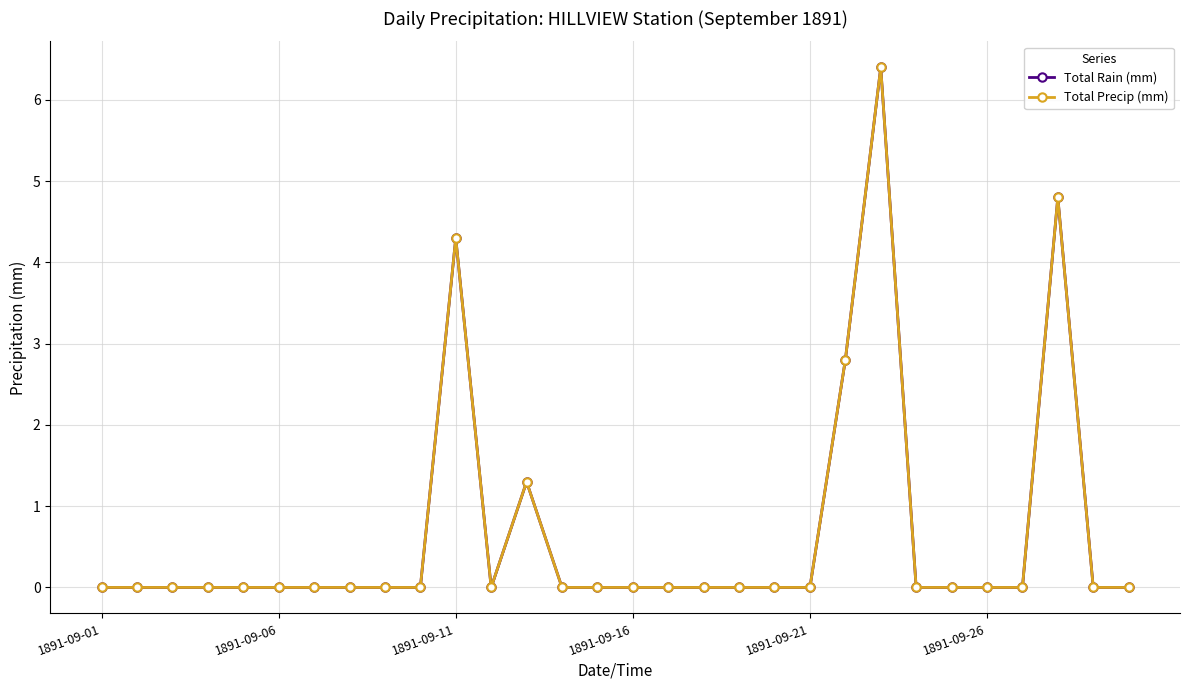

How many lines are shown in the chart?

2